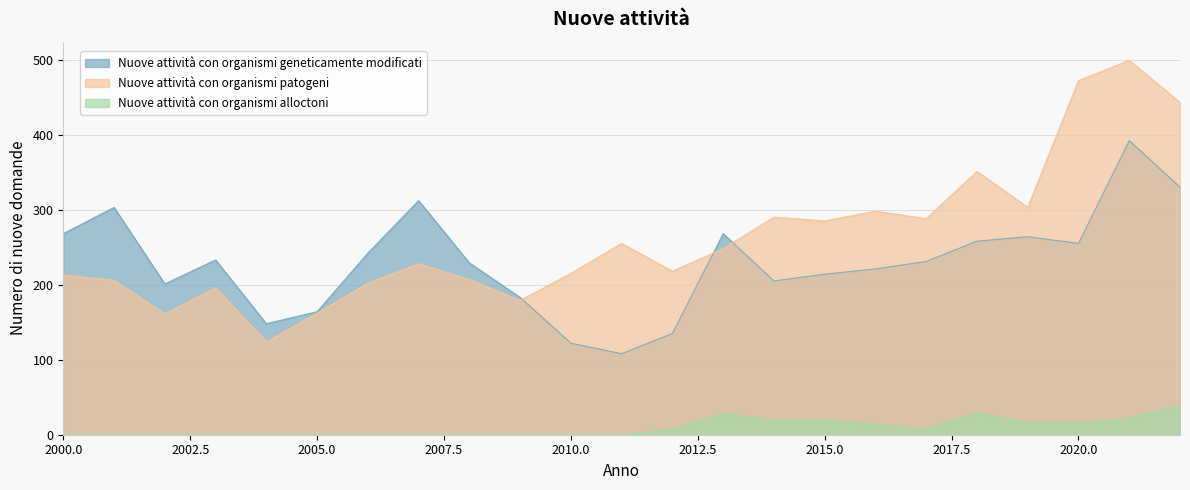

Is the value of Nuove attività con organismi patogeni at 2006 greater than the value of Nuove attività con organismi alloctoni at 2000?

Yes